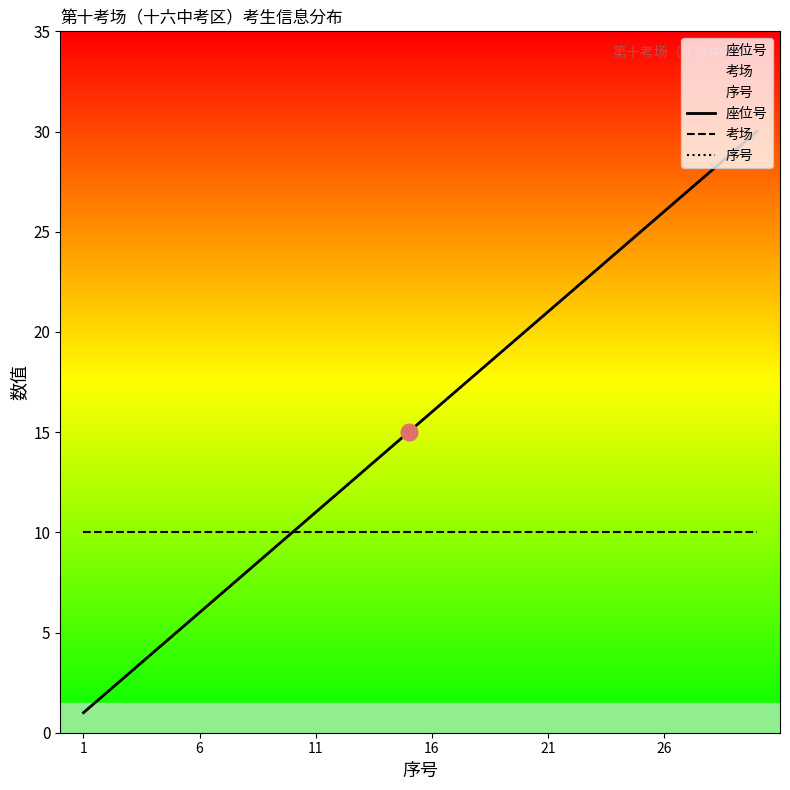

What is the minimum value for 考场?

10